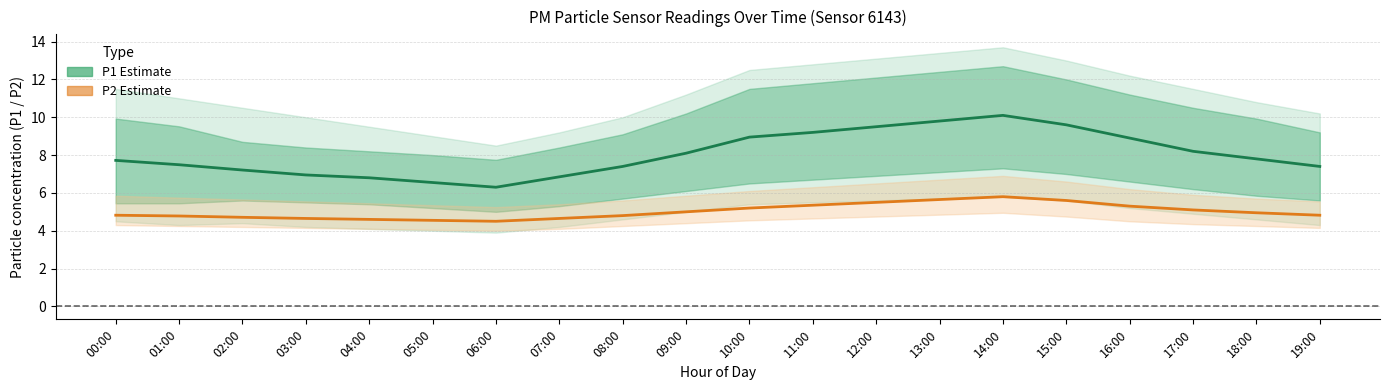

Rank the series at 07:00 from lowest to highest value.

P2 (mean), P1 (mean)